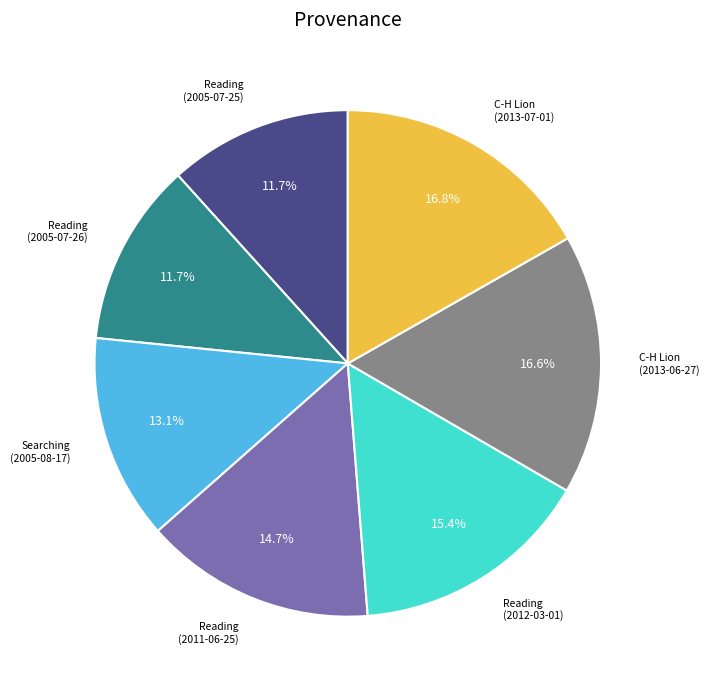

Is there any slice that represents more than half of the pie?

No